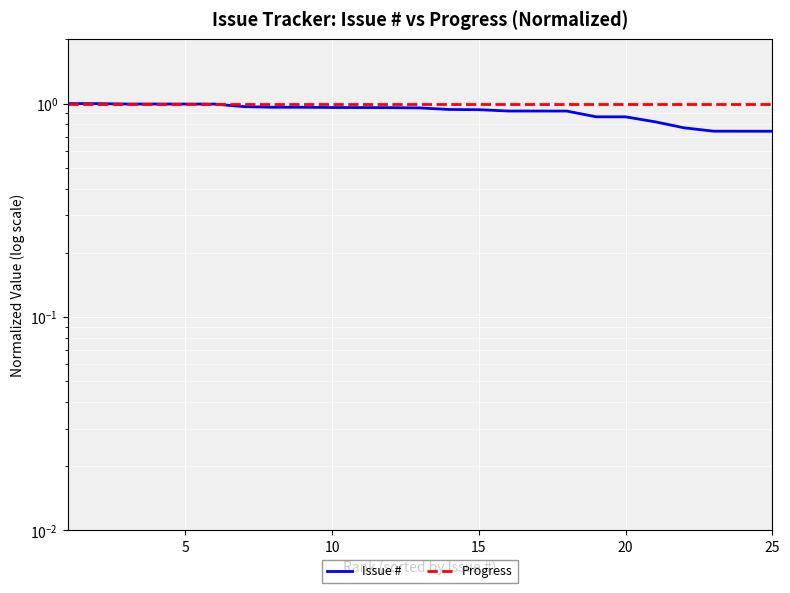

True or false: Issue # and Progress intersect in this chart.

False